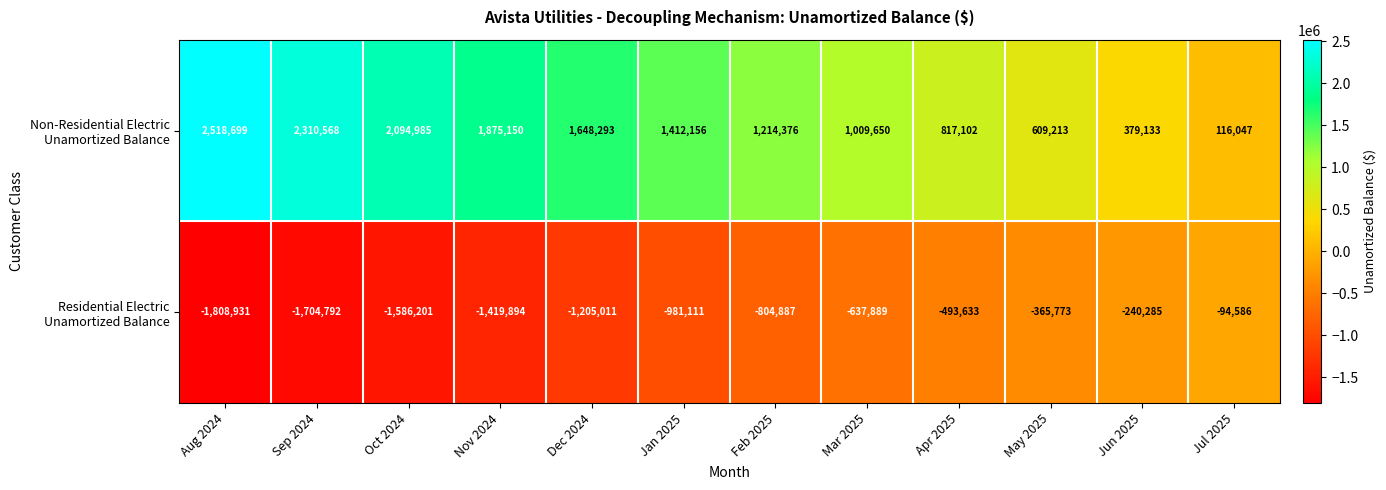

What is the spread (max minus min) of values at Aug 2024?

4327630